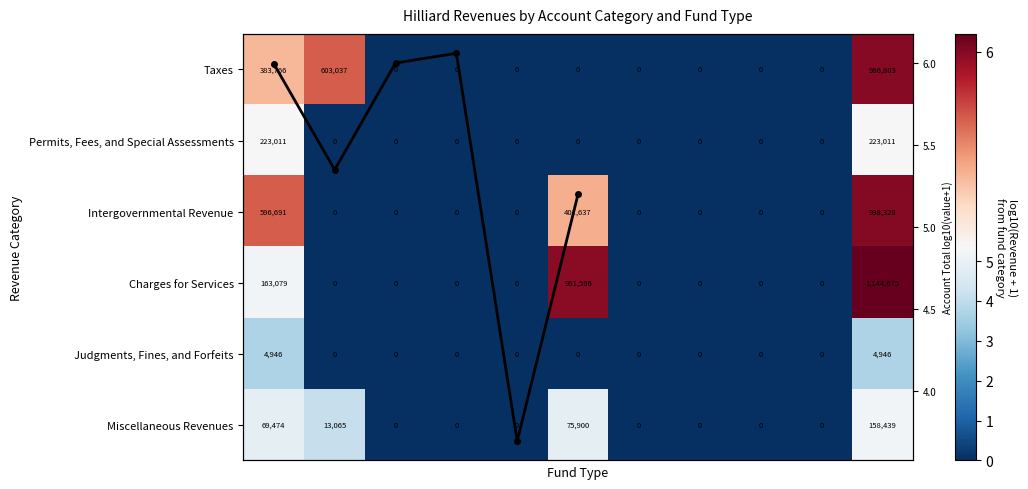

What is the difference between the maximum and minimum values in the Permits, Fees, and Special Assessments series?

5.3